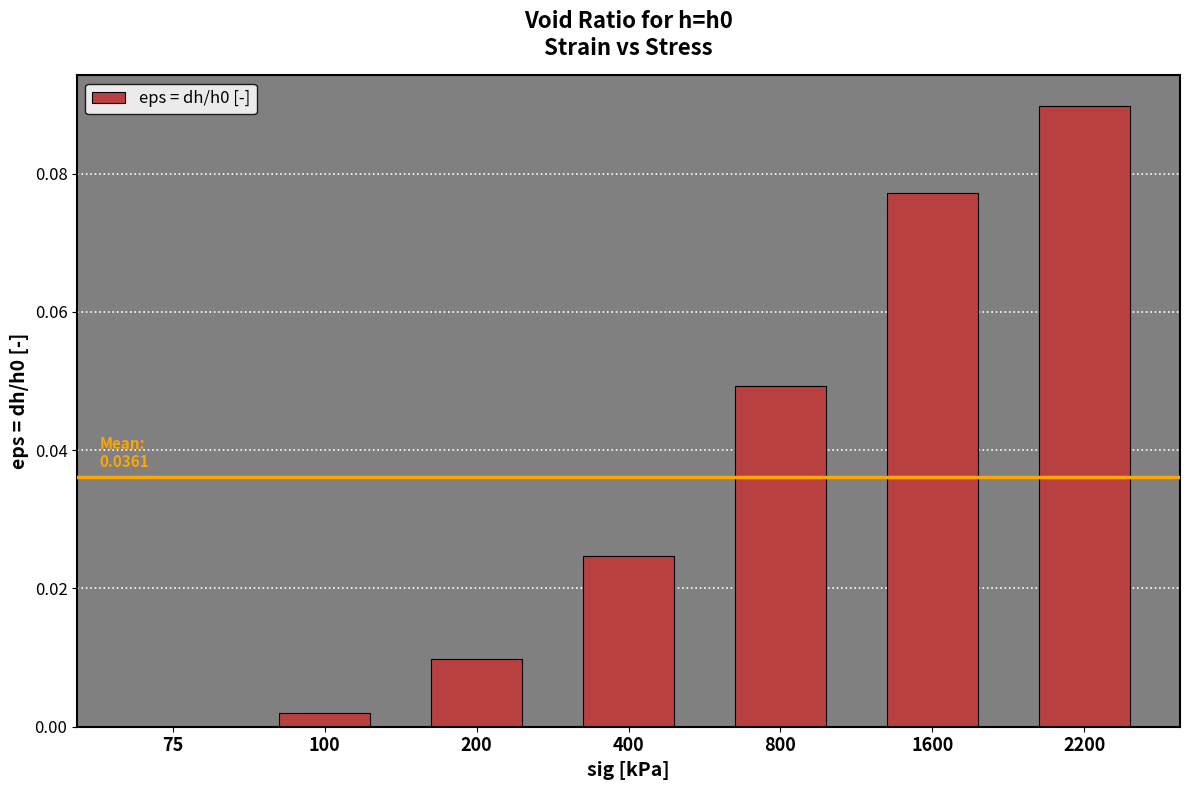

Which label corresponds to the largest value in the chart?

2200